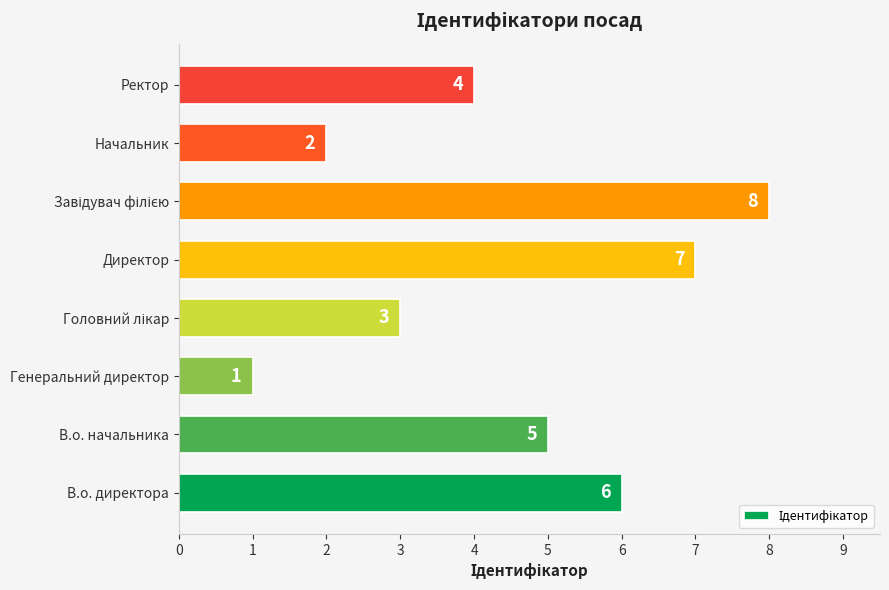

How many data points are less than 5?

4